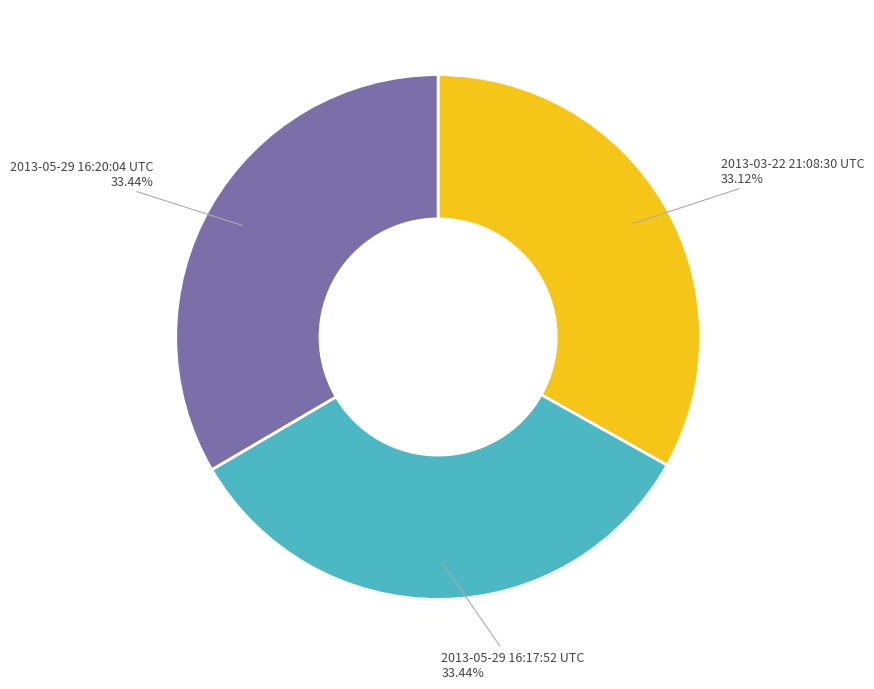

Does any single category account for the majority?

No